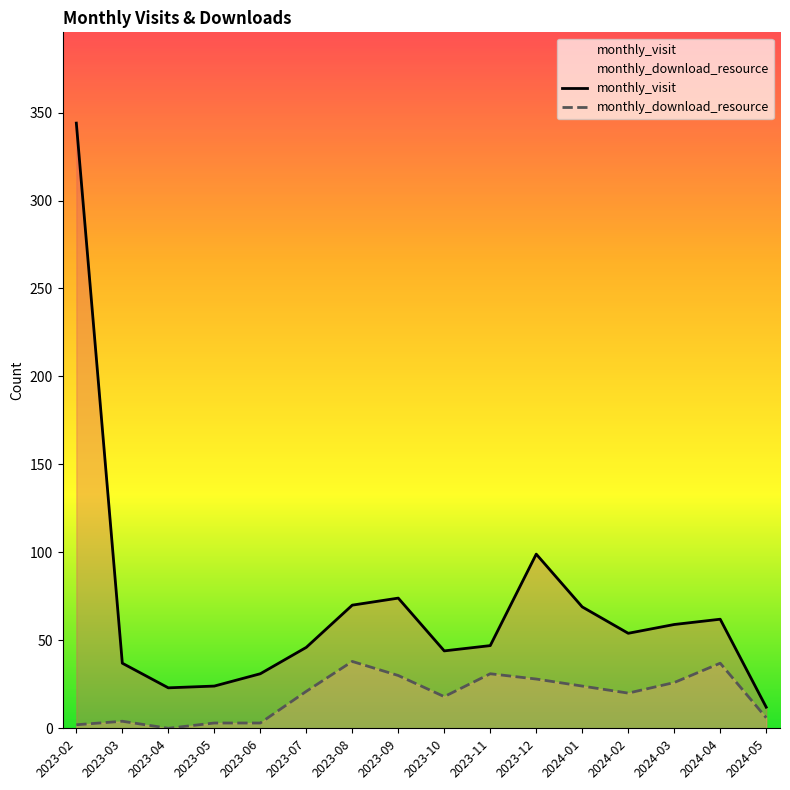

At which label does monthly_visit reach its peak?

2023-02